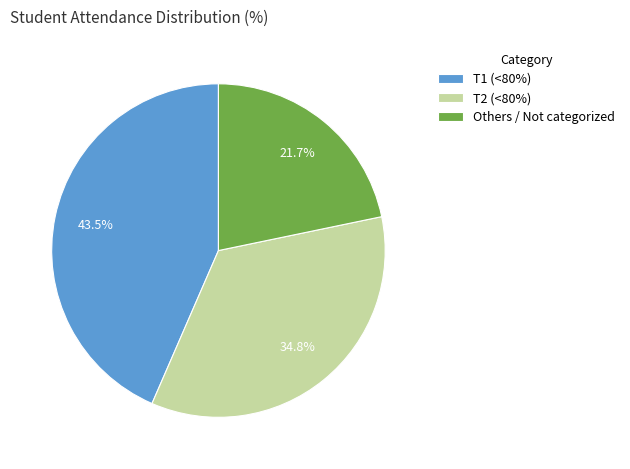

To the nearest percent, what percentage of the pie is T2 (<80%)?

35%